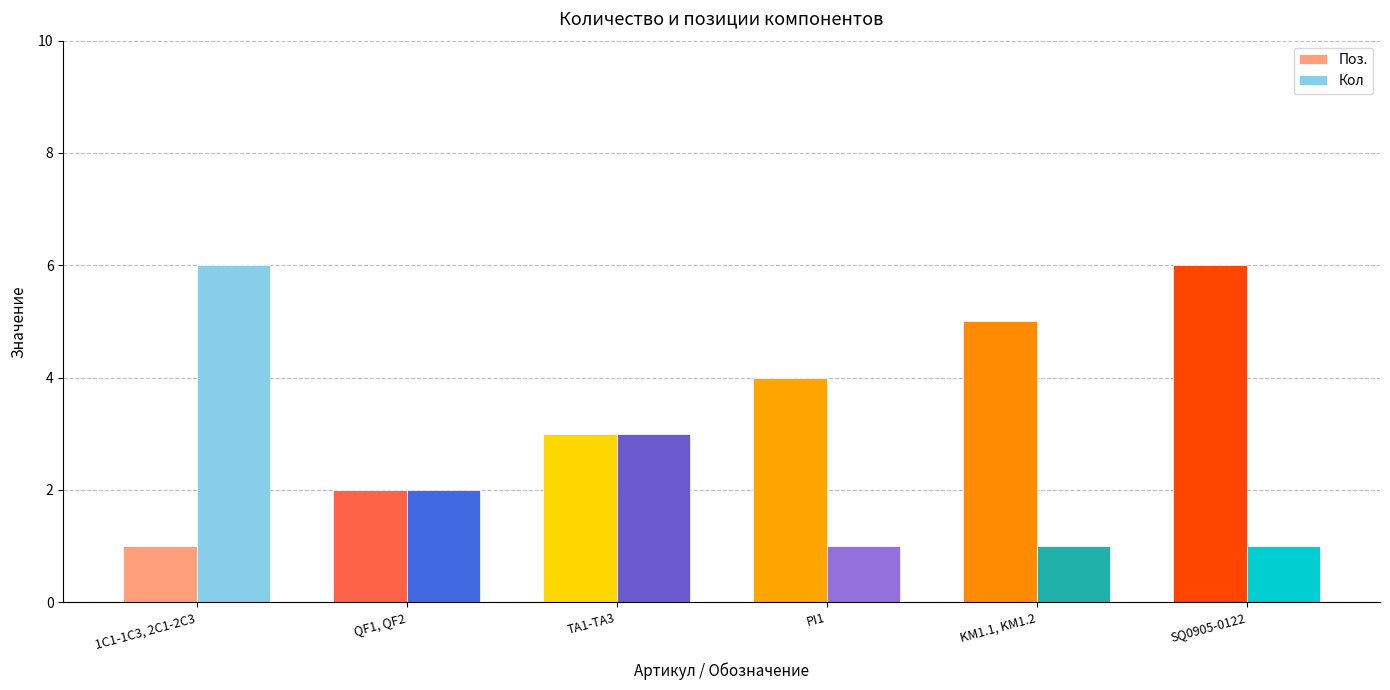

Is it true that Поз. equals 6 at PI1?

False